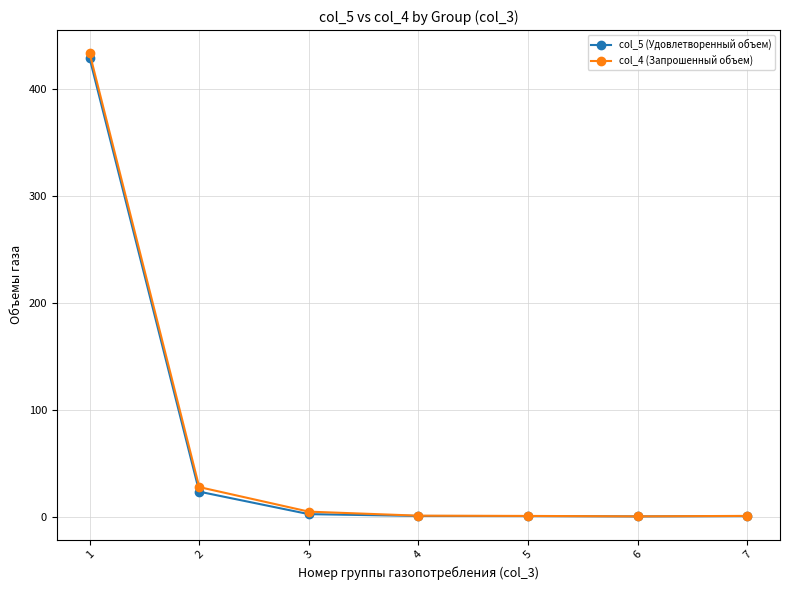

Which series has the widest spread of values?

col_4 (Запрошенный объем)